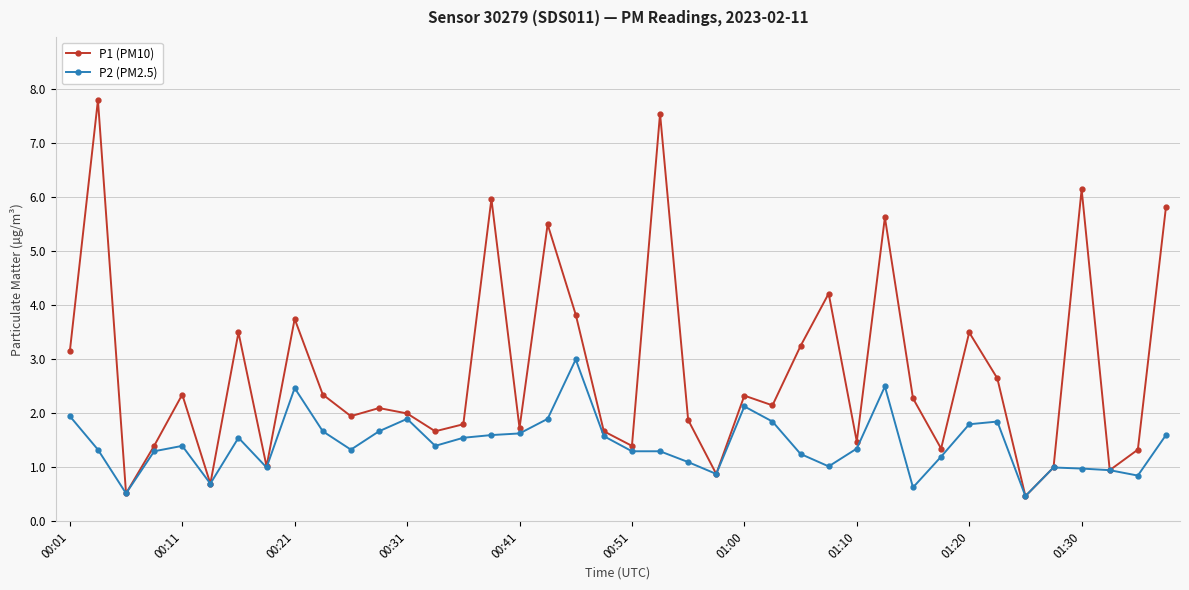

Which series has the largest total across all categories?

P1 (PM10)